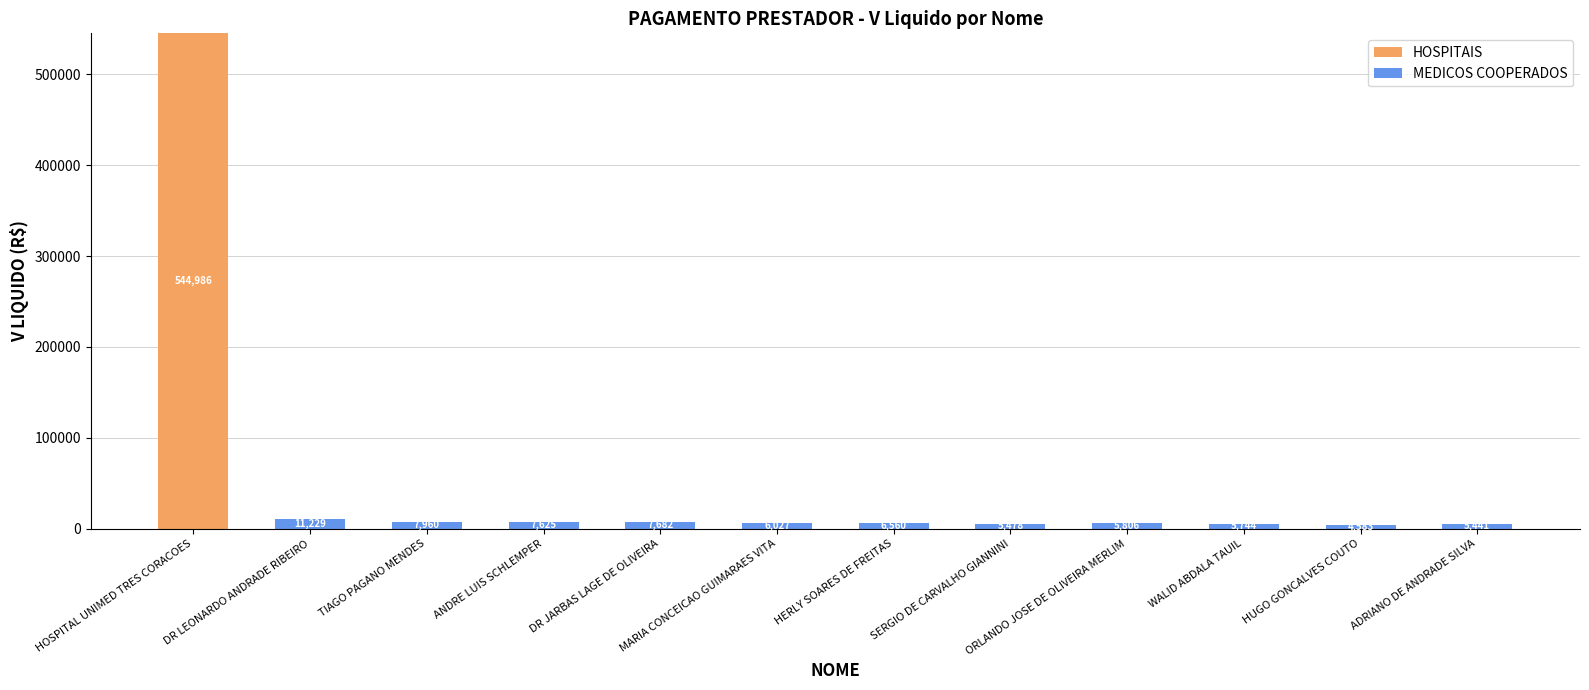

True or false: HOSPITAIS has a value of 0.0 at HUGO GONCALVES COUTO.

True